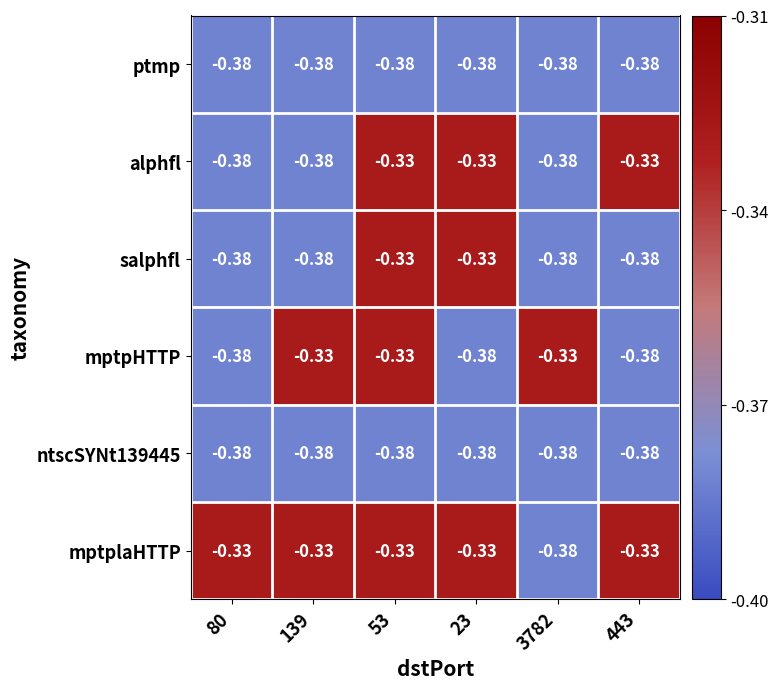

Is the value of ptmp at 443 greater than the value of salphfl at 53?

No